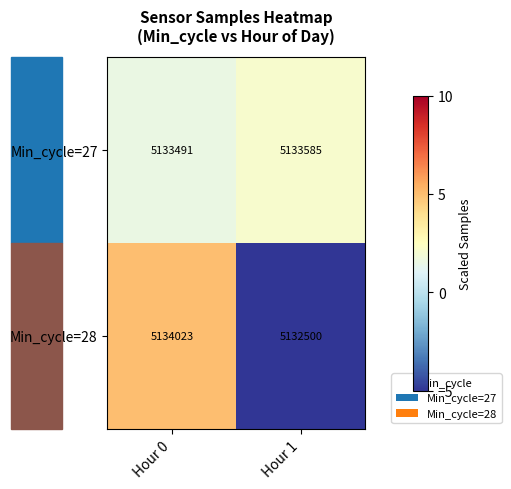

At which category is the sum across all series the highest?

Hour 0